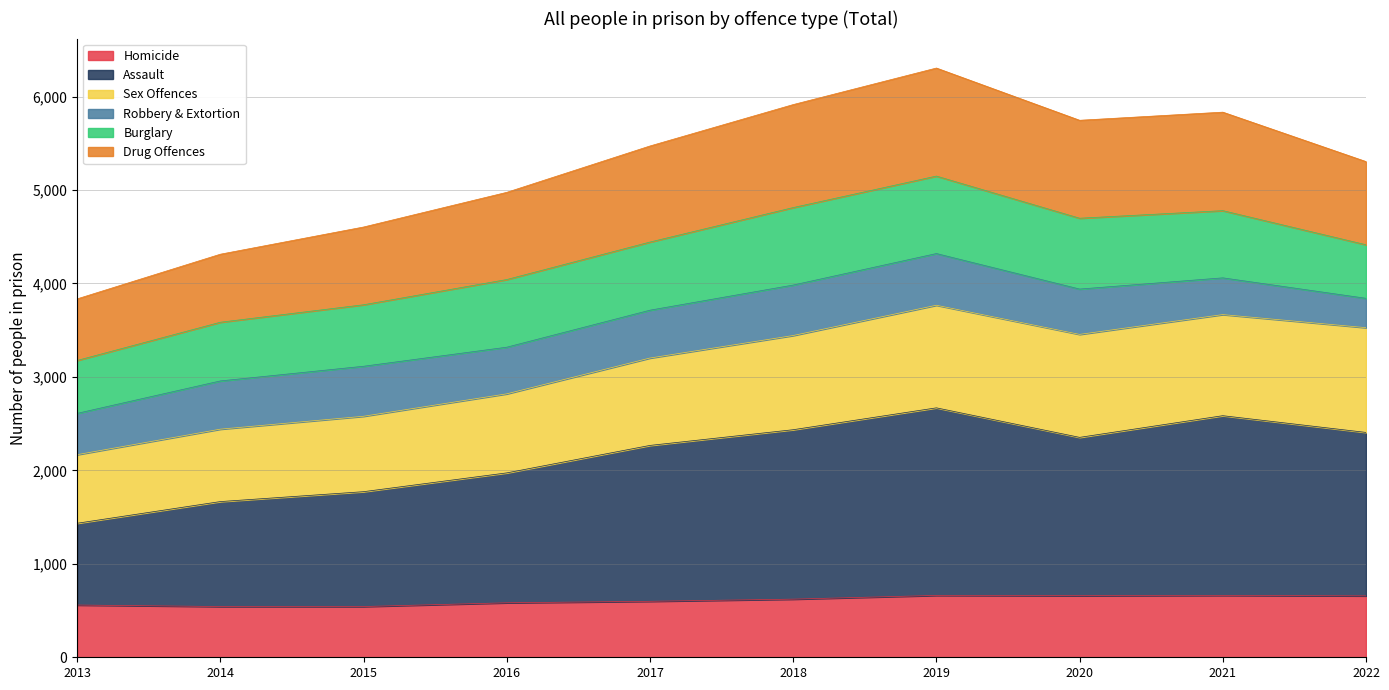

What are all the series names shown in the legend?

Homicide, Assault, Sex Offences, Robbery & Extortion, Burglary, Drug Offences